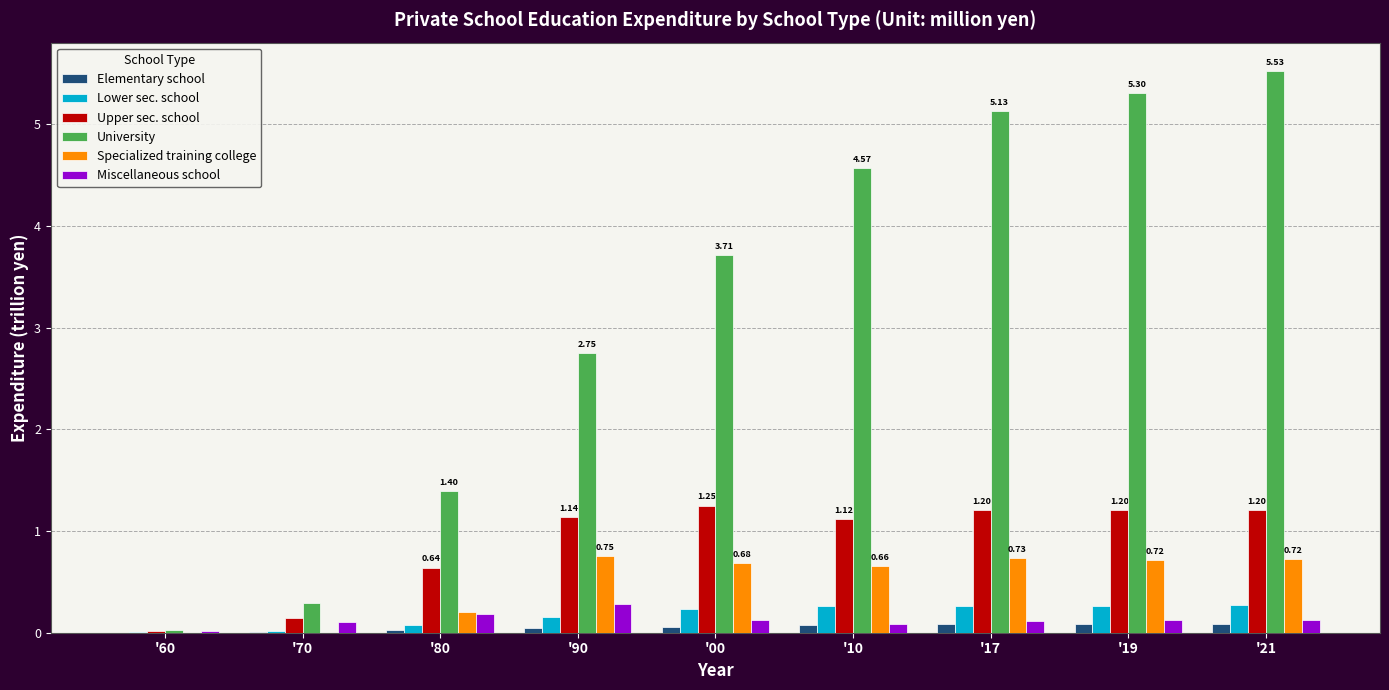

Between '00 and '17, which series saw the biggest shift?

University